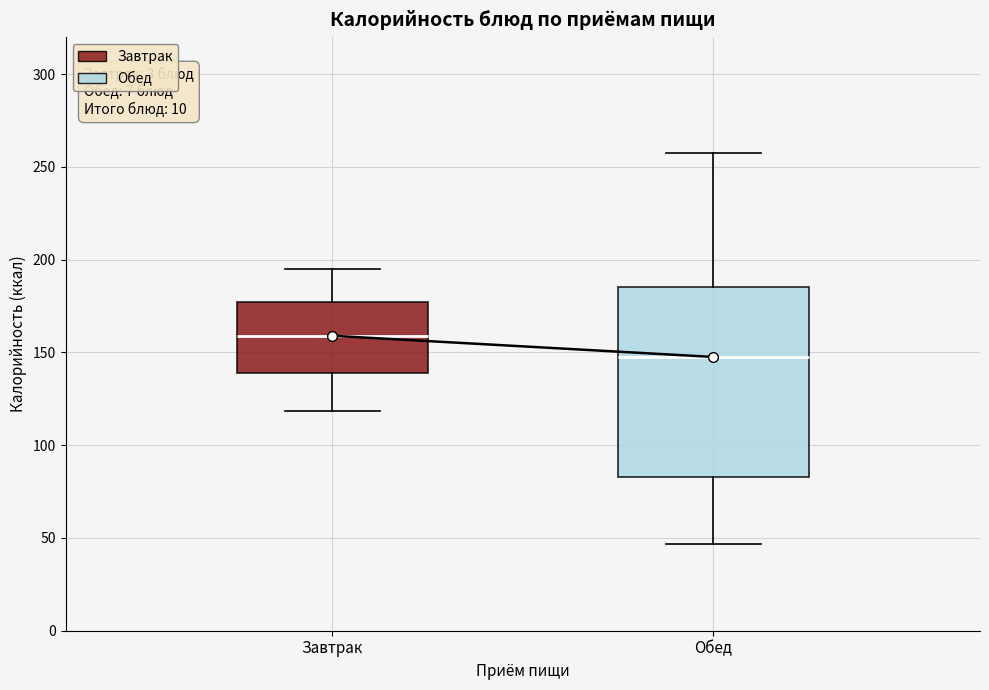

Reading left to right, read every box against the y-axis: the position of its median line, the range the box covers, and the ends of its whiskers. The values are not printed on the chart, so give them approximately, as read against the axis.

Завтрак: median 160, box 140 to 175, whiskers 120 to 195
Обед: median 150, box 85 to 185, whiskers 45 to 255